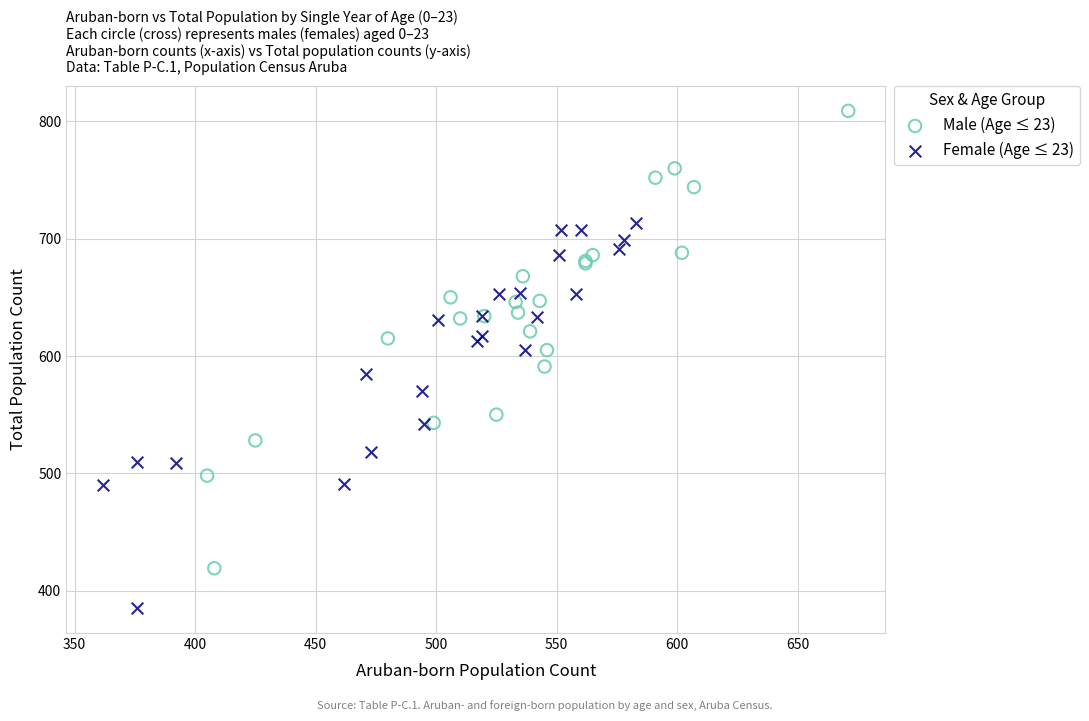

What are all the series names shown in the legend?

Male (Age ≤ 23), Female (Age ≤ 23)